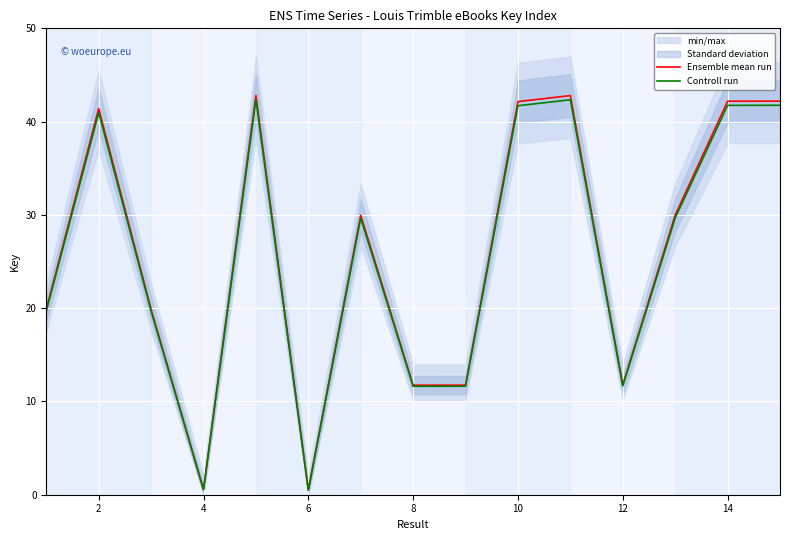

The value of Ensemble mean run at 12 is 11.8. True or false?

True